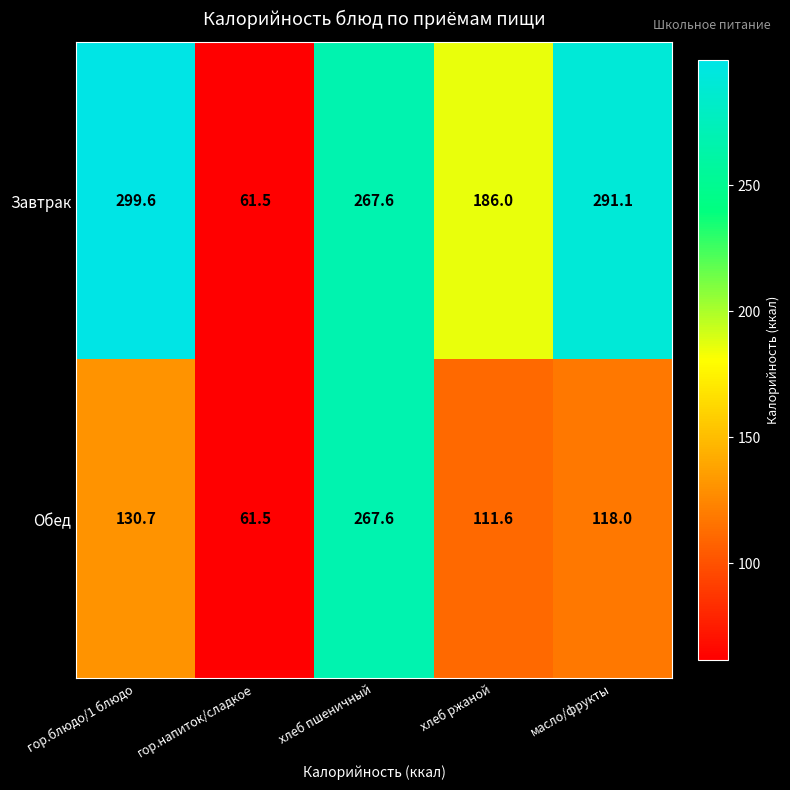

Which label corresponds to the smallest value in the chart?

гор.напиток/сладкое